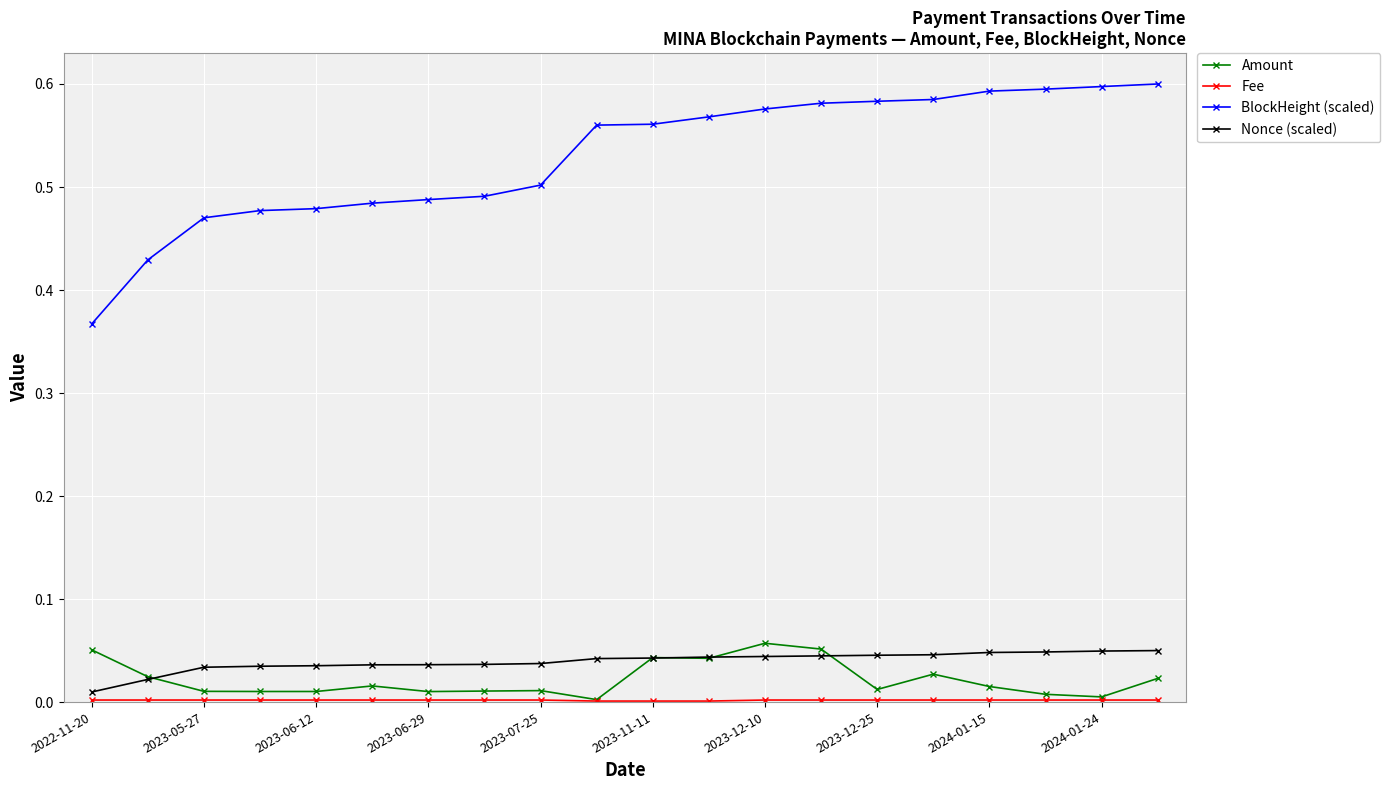

True or false: Nonce (scaled) and BlockHeight (scaled) cross at least once.

False